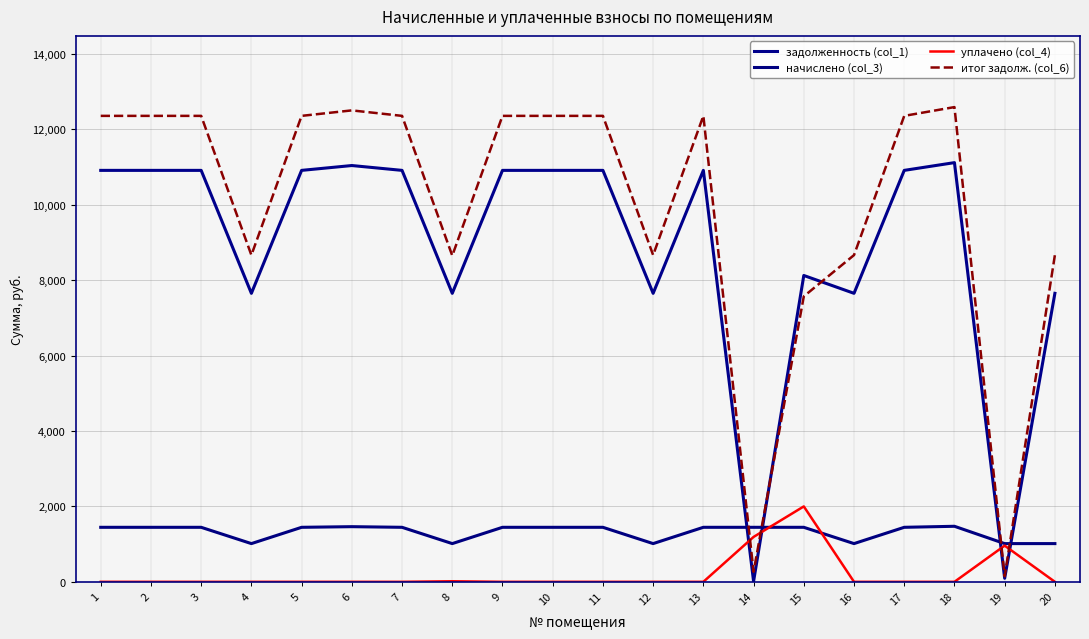

True or false: итог задолж. (col_6) and начислено (col_3) intersect in this chart.

True